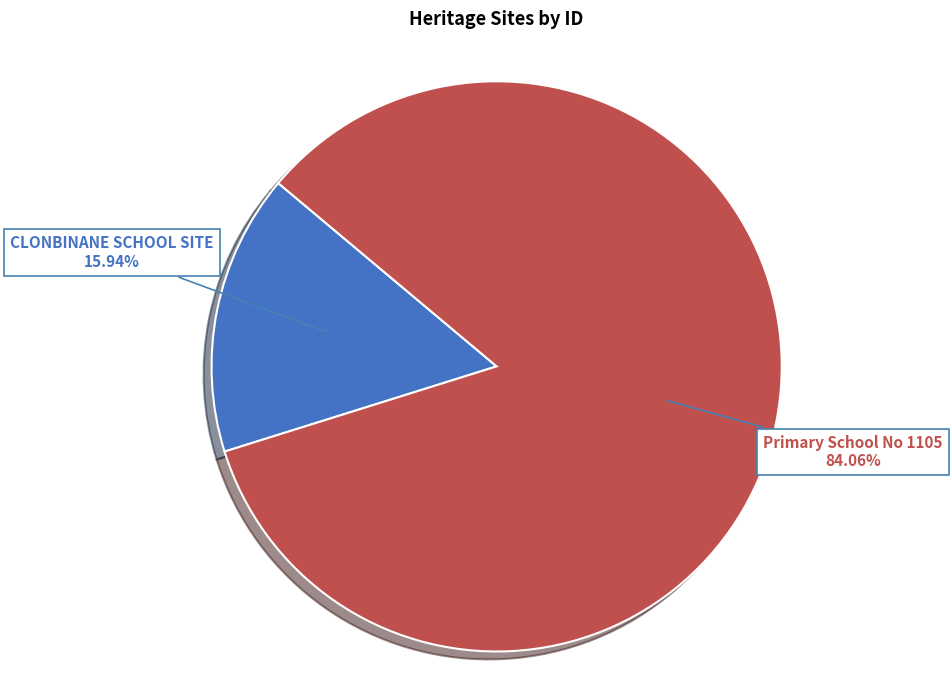

How many segments does this pie chart have?

2